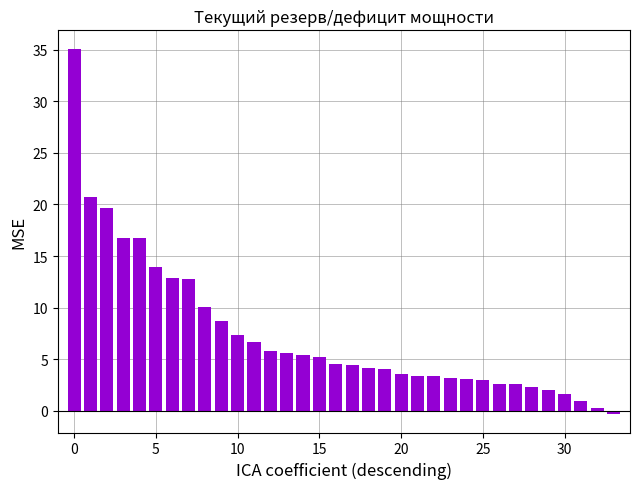

What is the difference between the second highest and minimum values?

21.0